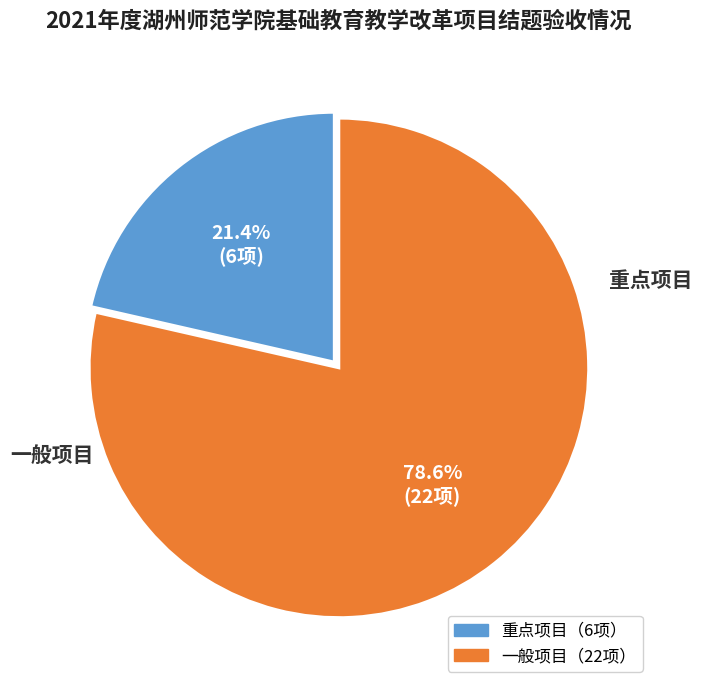

Is there a majority slice in this chart?

Yes